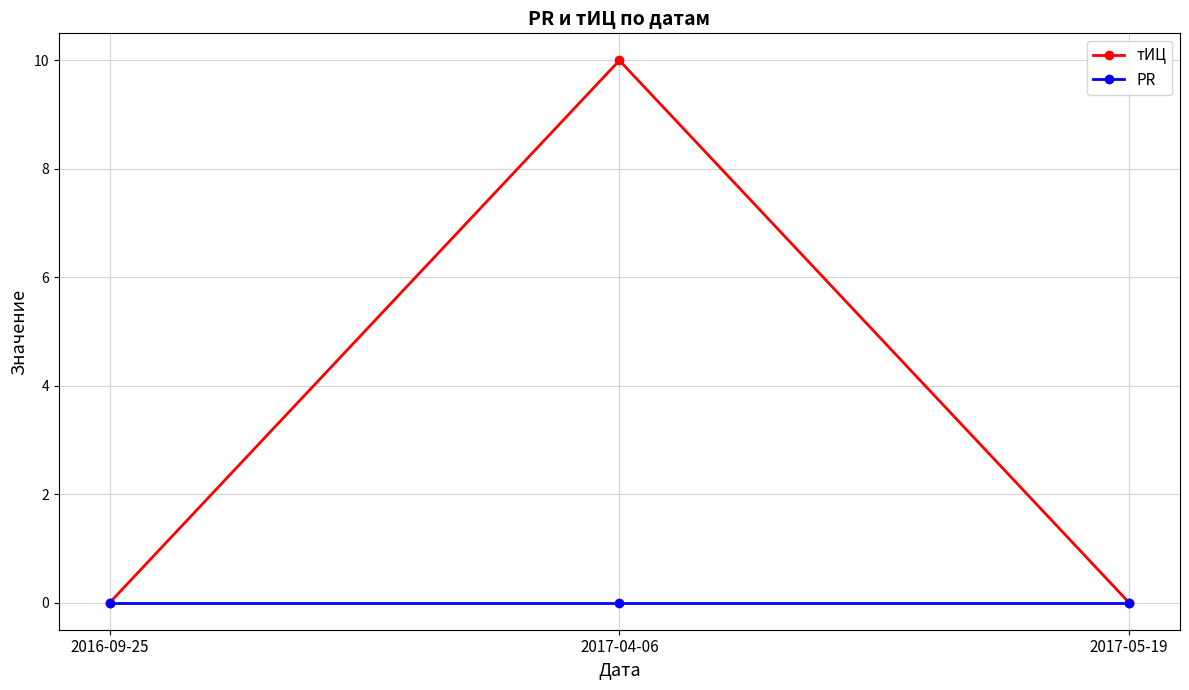

Rank the series by their average value, from lowest to highest.

PR, тИЦ